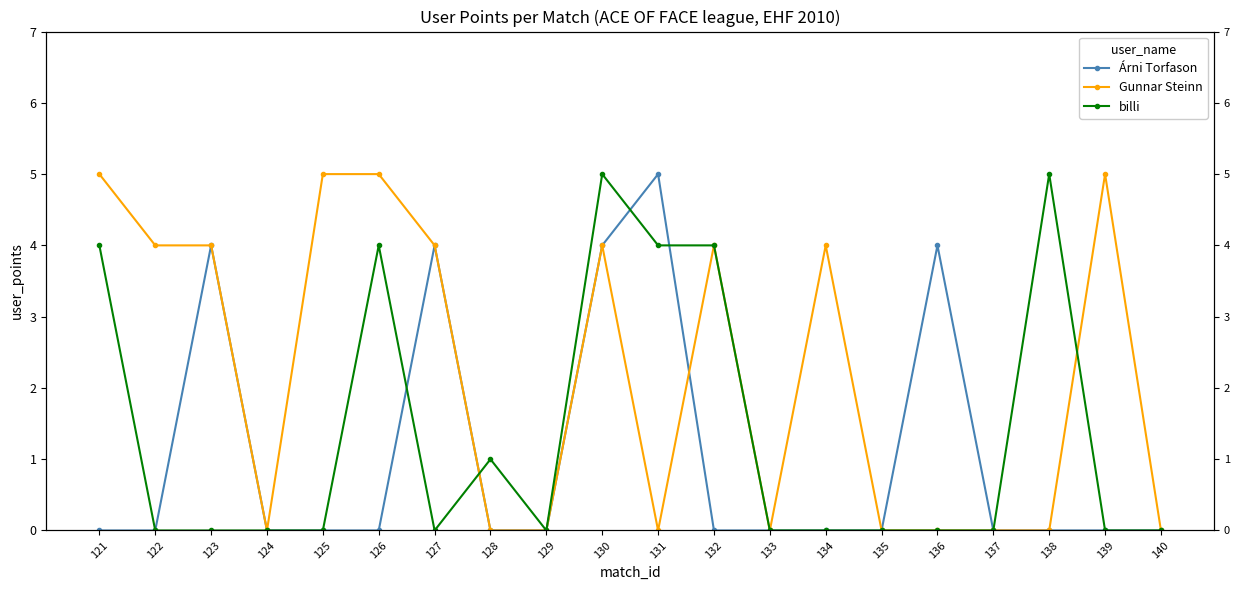

How many intersections are there between billi and Gunnar Steinn?

2